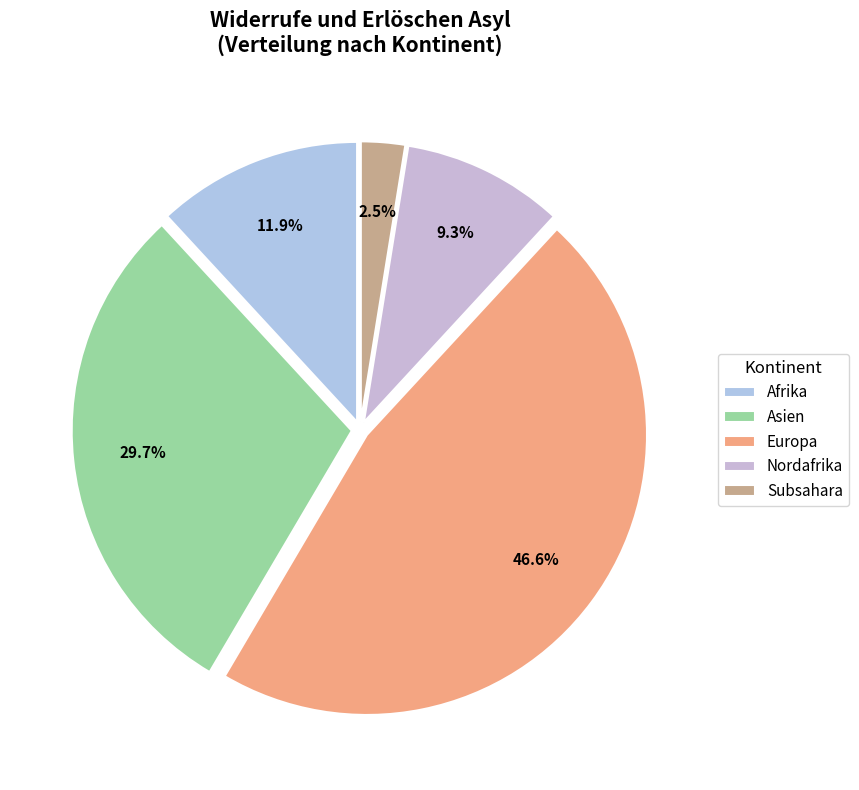

What percentage is NOT represented by Subsahara?

97.5%